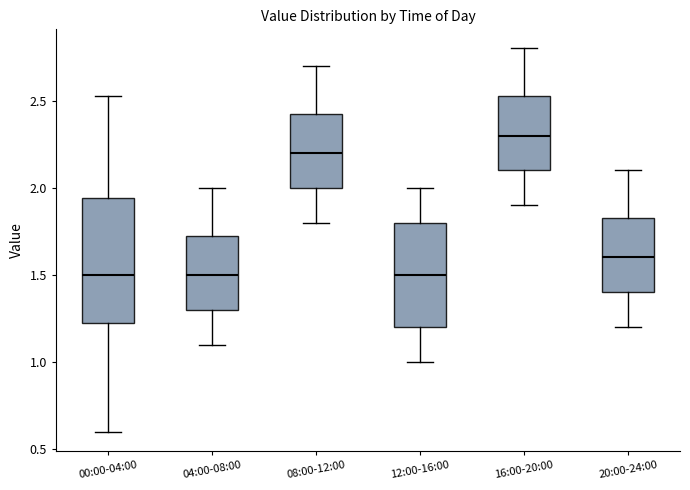

Reading left to right, read every box against the y-axis: the position of its median line, the range the box covers, and the ends of its whiskers. The values are not printed on the chart, so give them approximately, as read against the axis.

00:00-04:00: median 1.50, box 1.20 to 1.95, whiskers 0.60 to 2.55
04:00-08:00: median 1.50, box 1.30 to 1.75, whiskers 1.10 to 2.00
08:00-12:00: median 2.20, box 2.00 to 2.45, whiskers 1.80 to 2.70
12:00-16:00: median 1.50, box 1.20 to 1.80, whiskers 1.00 to 2.00
16:00-20:00: median 2.30, box 2.10 to 2.55, whiskers 1.90 to 2.80
20:00-24:00: median 1.60, box 1.40 to 1.85, whiskers 1.20 to 2.10